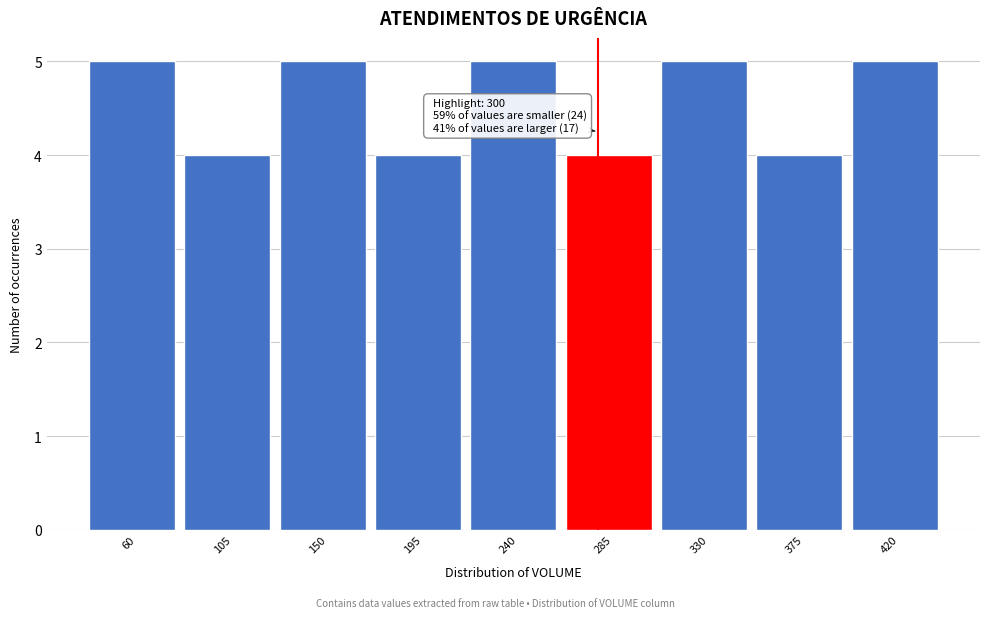

Reading left to right, list all the values displayed in this chart.

60=5	105=4	150=5	195=4	240=5	285=4	330=5	375=4	420=5